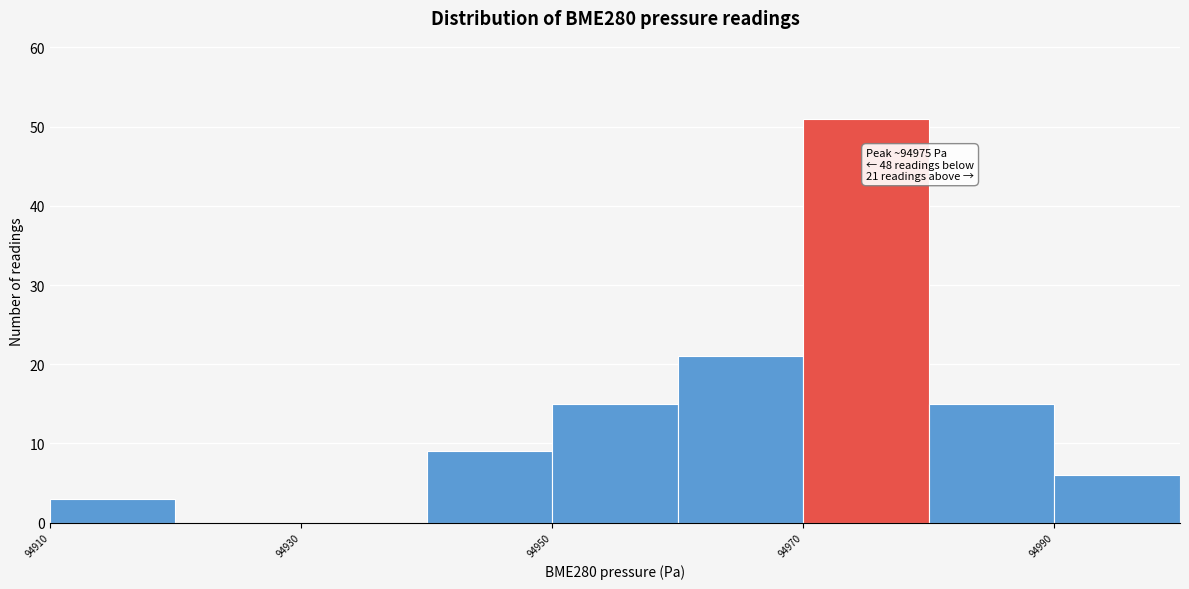

Over which range of the x-axis is the bar tallest?

94970 to 94980